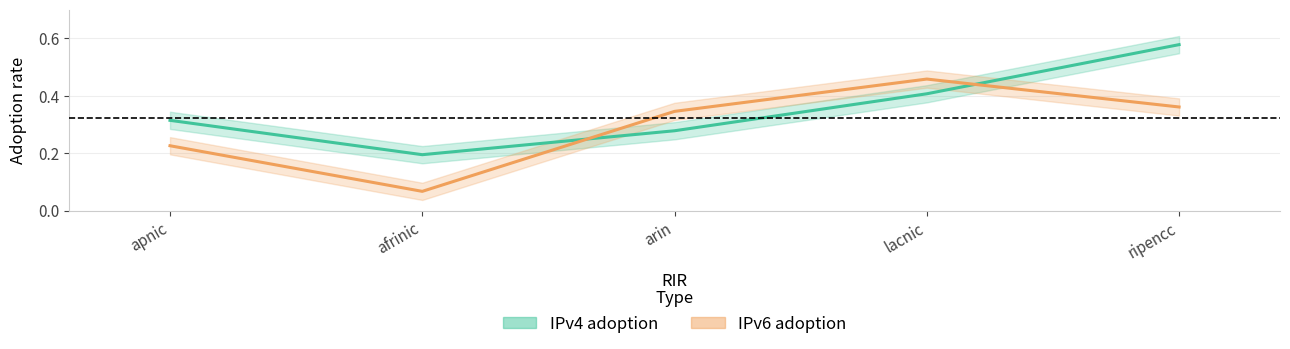

True or false: IPv4 adoption has a value of 0.6 at ripencc.

True